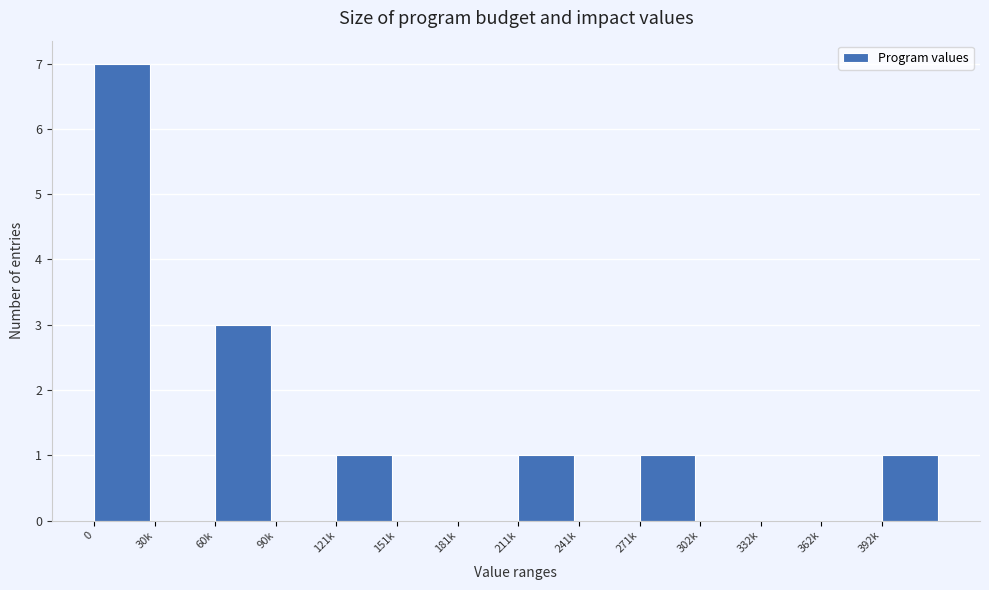

Reading right to left, extract all data points from this chart.

392k=1	362k=0	332k=0	302k=0	271k=1	241k=0	211k=1	181k=0	151k=0	121k=1	90k=0	60k=3	30k=0	0=7